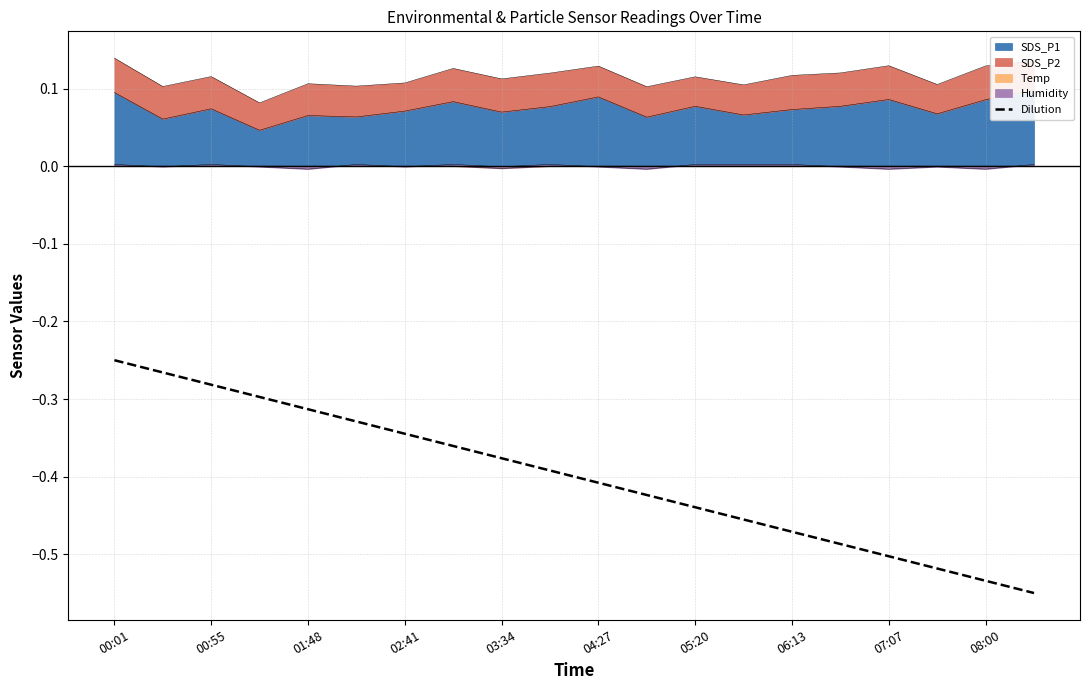

What is the difference between the maximum and minimum values?

0.3